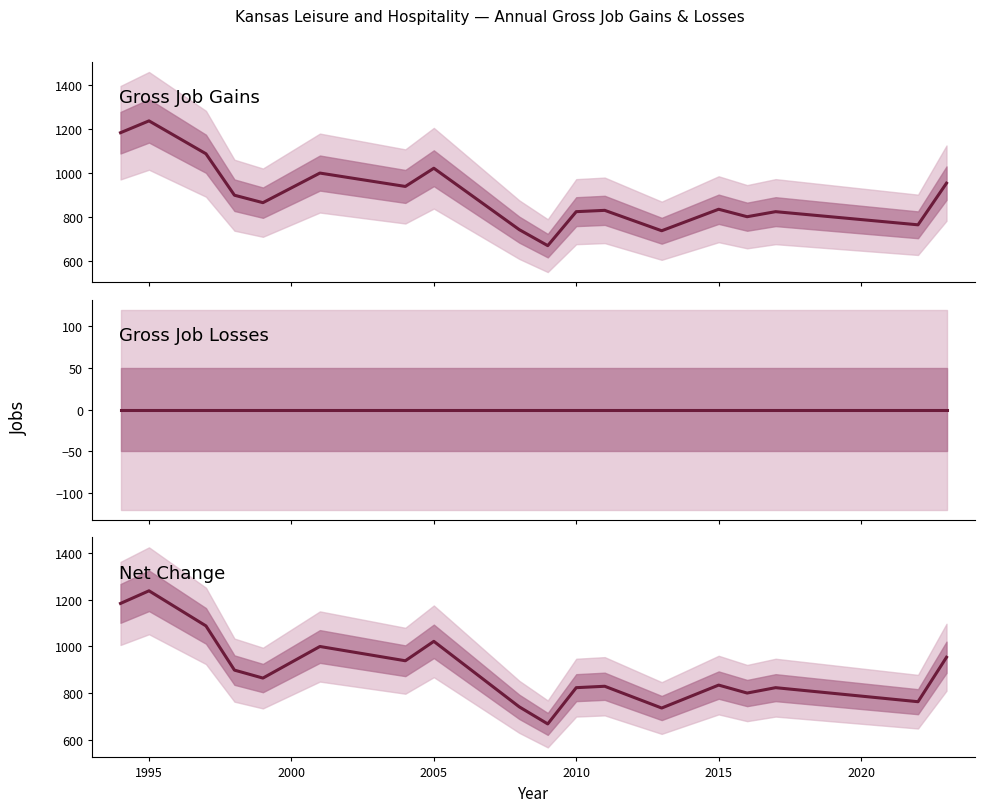

How many lines are shown in the chart?

3